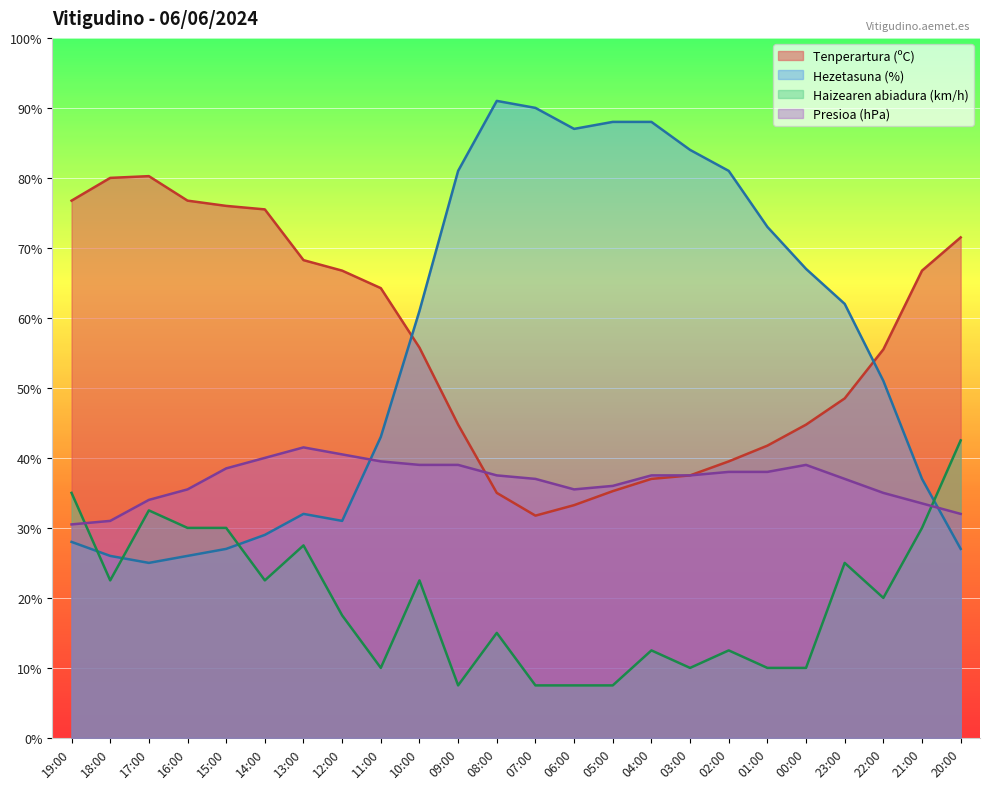

What is the value of the Haizearen abiadura (km/h) point at the 22nd from the left?

20.0